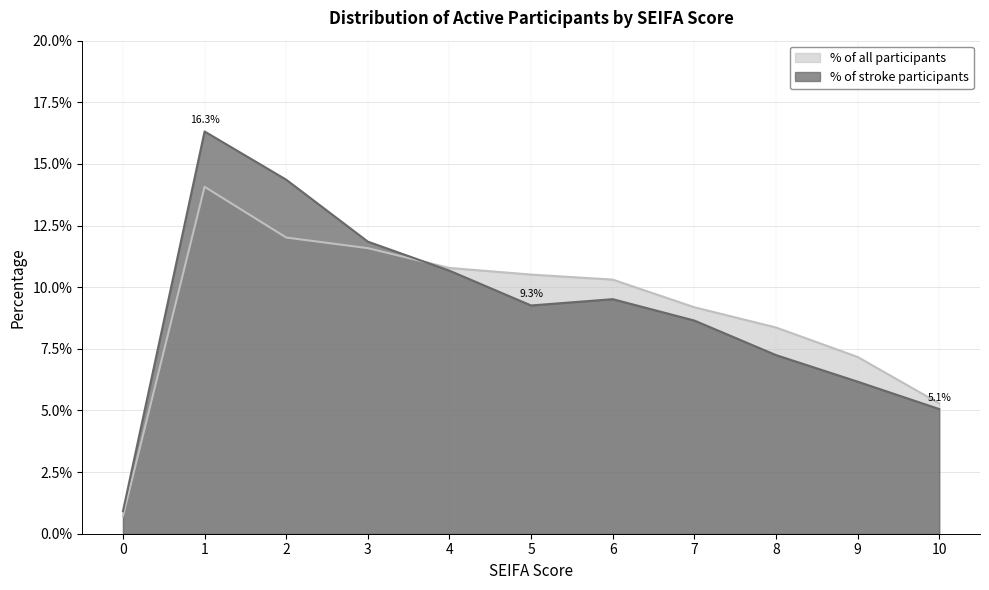

List the series in order of their peak value, lowest first.

% of all participants, % of stroke participants